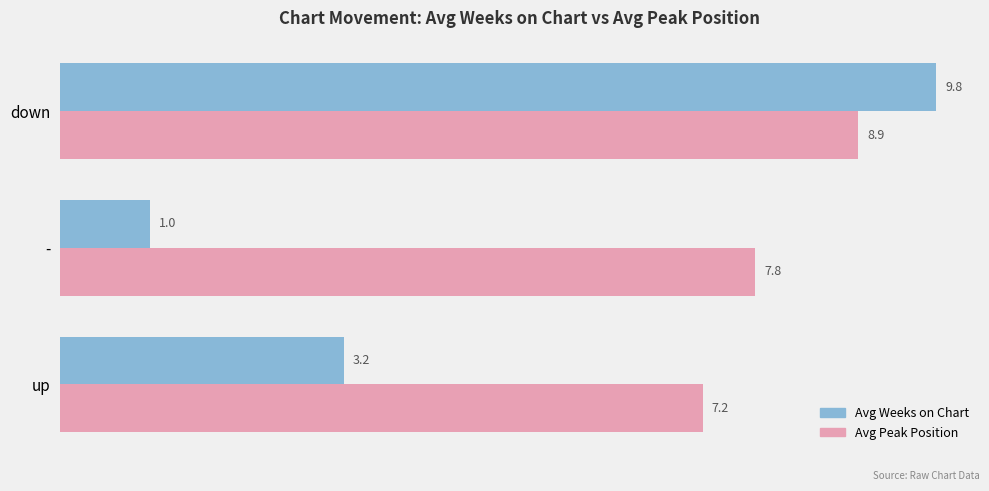

Which series changed the most between up and down?

Avg Weeks on Chart